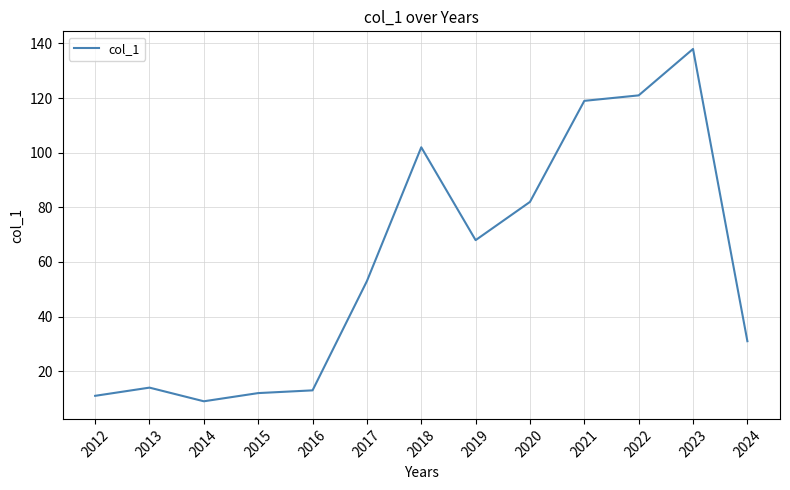

What is the change in value from 2013 to 2023?

+124